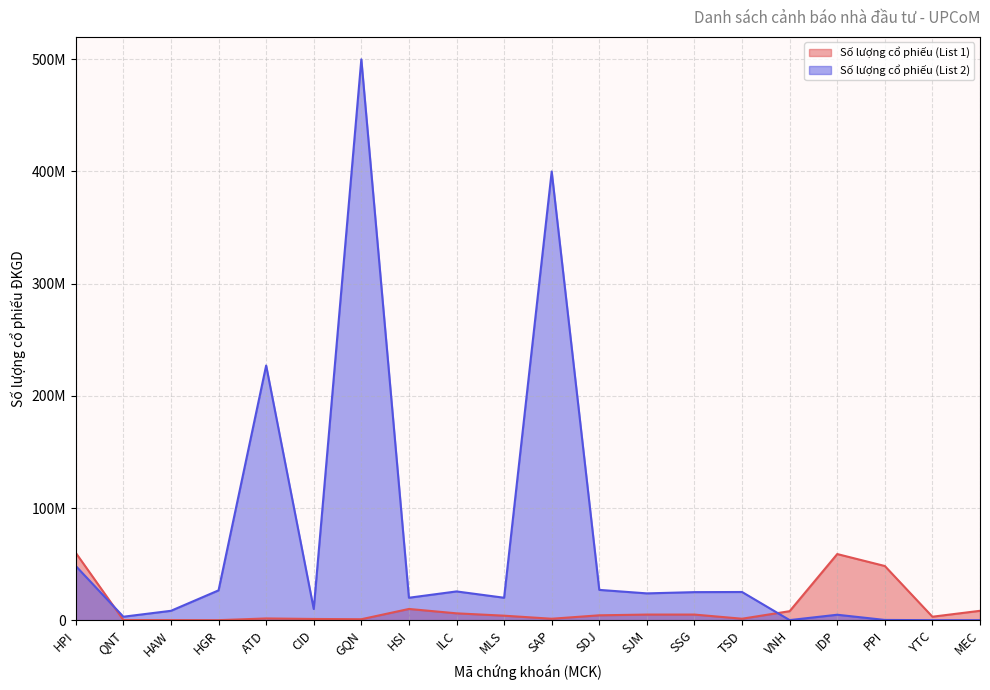

Reading right to left, what are all the values shown in this chart?

Số lượng cổ phiếu (List 1): MEC=8353620	YTC=3080000	PPI=48290629	IDP=58945472	VNH=8023071	TSD=1300000	SSG=5000000	SJM=5000000	SDJ=4343700	SAP=1286984	MLS=4000000	ILC=6100391	HSI=10000000	GQN=846000	CID=1082000	ATD=1544300	HGR=10000	HAW=61500	QNT=134050	HPI=60000000
Số lượng cổ phiếu (List 2): MEC=0	YTC=0	PPI=212036	IDP=4850000	VNH=63400	TSD=25120000	SSG=25000000	SJM=23888000	SDJ=26999517	SAP=400000000	MLS=20000000	ILC=25629995	HSI=20000000	GQN=500000000	CID=10000000	ATD=227038291	HGR=26585840	HAW=8353620	QNT=3080000	HPI=48290629